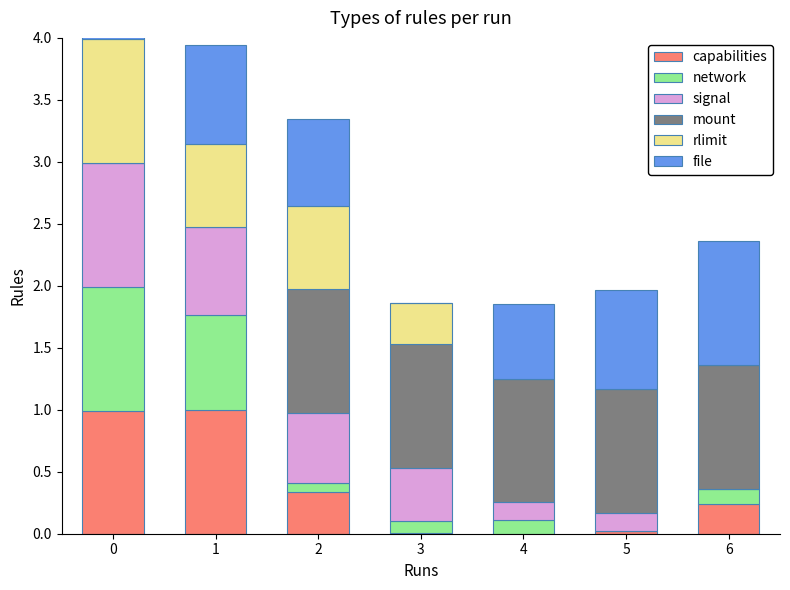

The BAROMETRIC PRESSURE (MMHG) series shows 0.3 at 3. True or false?

False